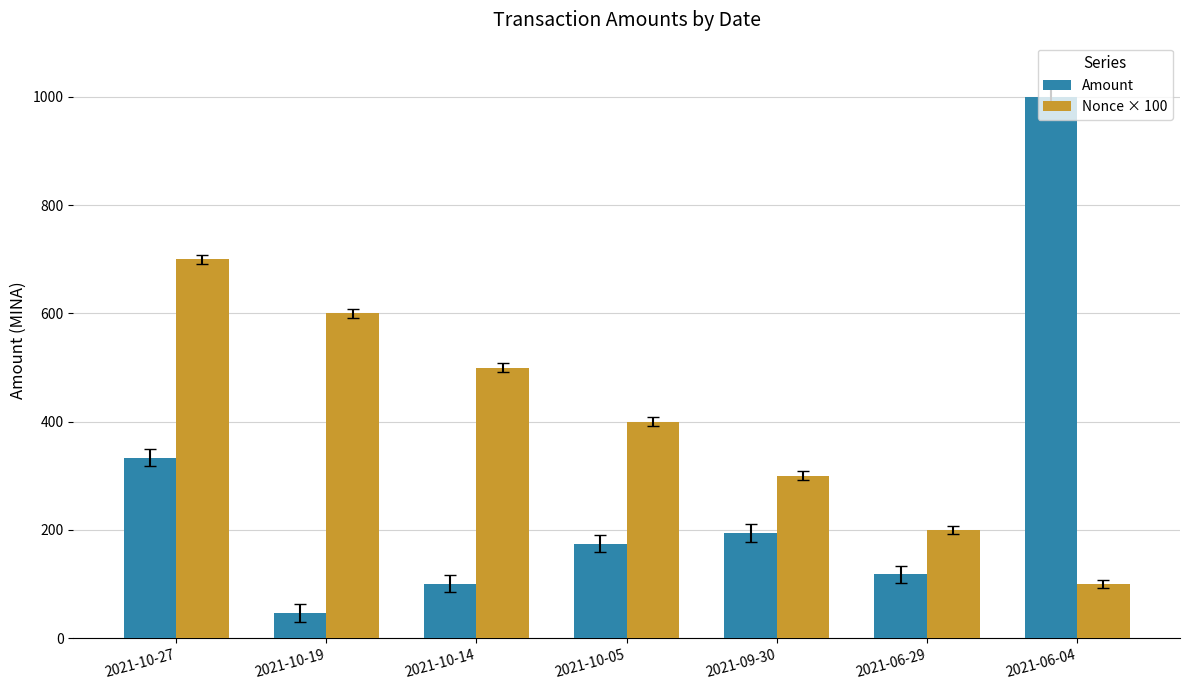

What is the sum of all Amount values?

1968.0